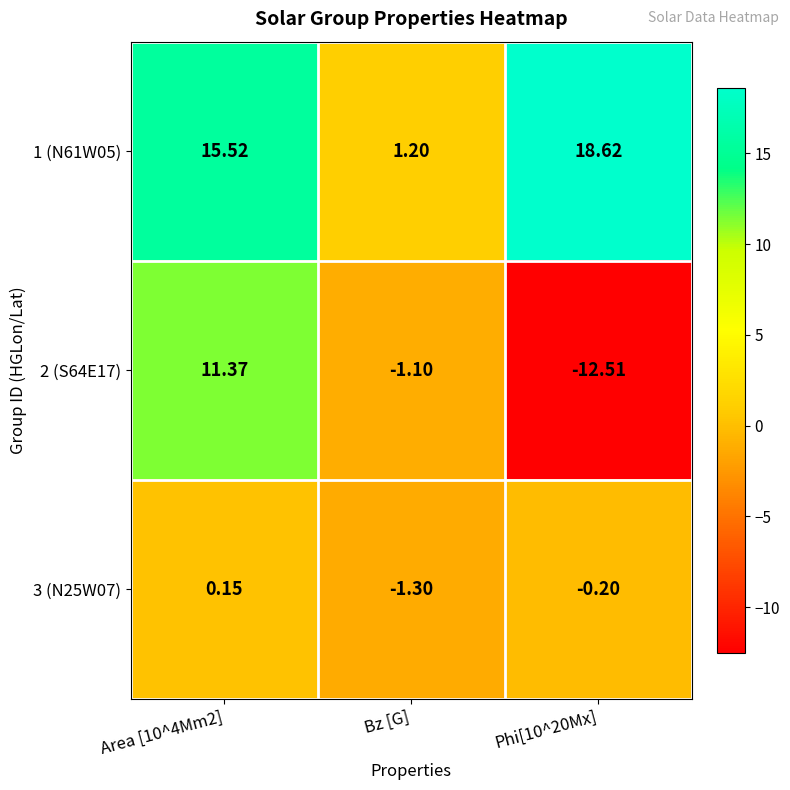

Is the value of 2 (S64E17) at Area [10^4Mm2] greater than the value of 3 (N25W07) at Area [10^4Mm2]?

Yes